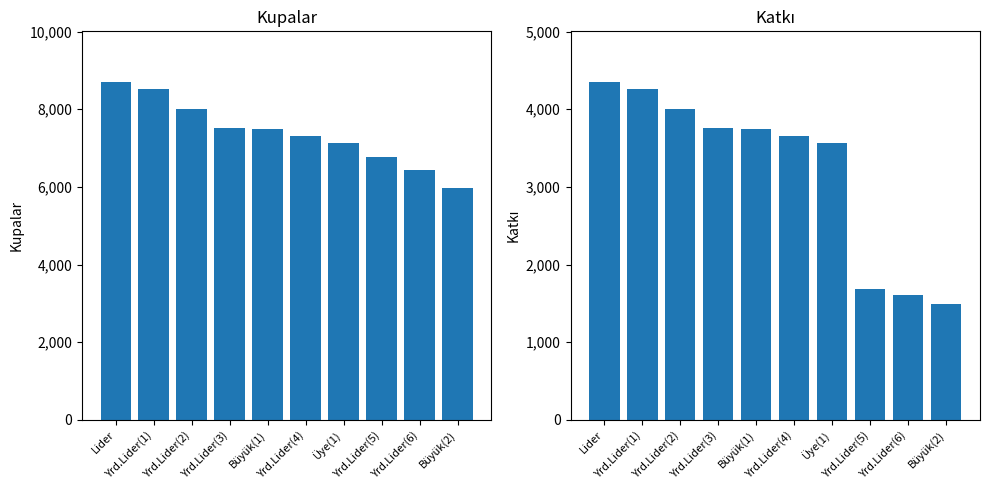

List the series in order of their overall mean, lowest first.

Katkı, Kupalar